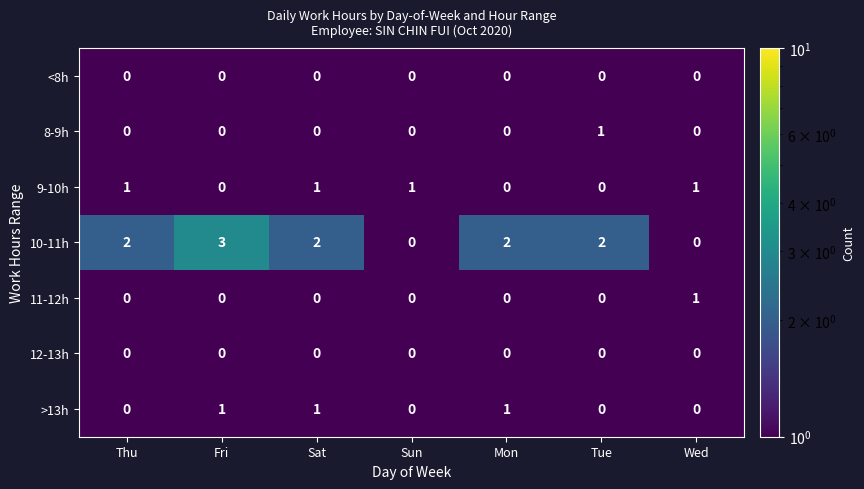

What is the total value across all series at Tue?

3